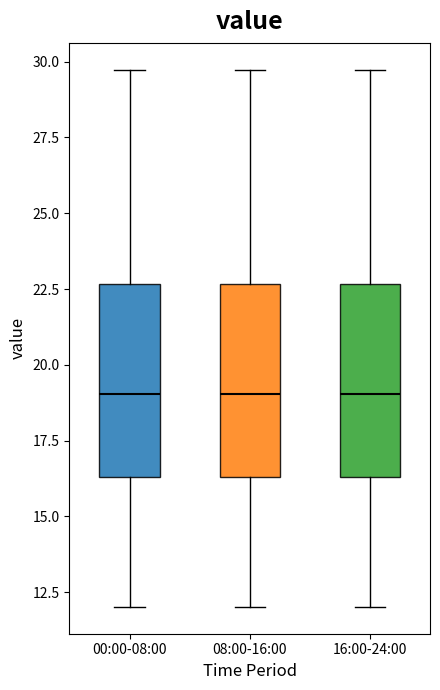

Where is the lower edge of the box for 00:00-08:00 on the y-axis? The values are not printed on the chart, so give them approximately, as read against the axis.

16.5